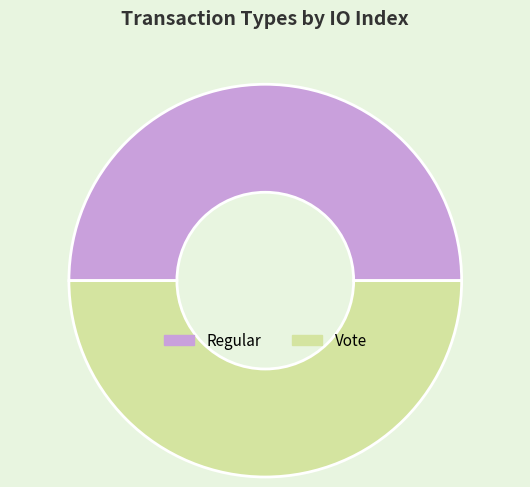

True or false: Vote accounts for 50% of the total.

True